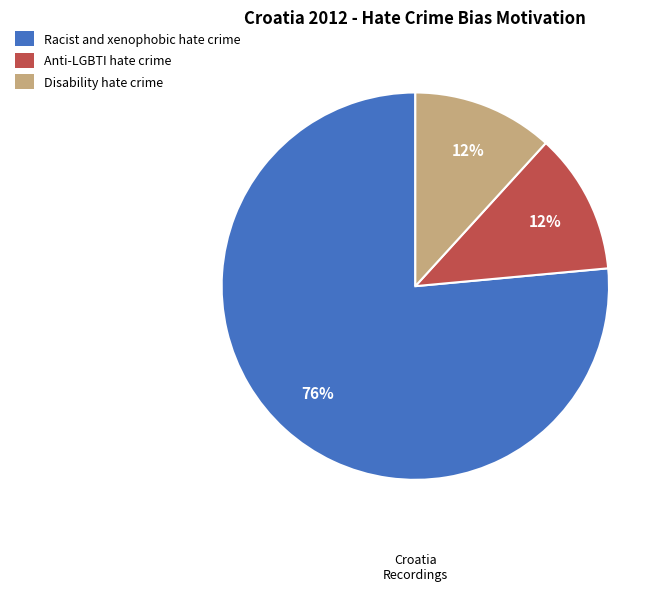

Does Racist and xenophobic hate crime represent more than half of the total?

Yes